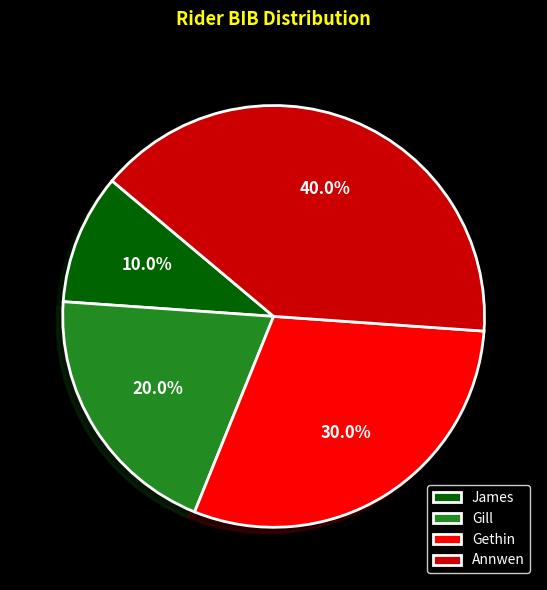

What is the largest slice in the pie chart?

Annwen